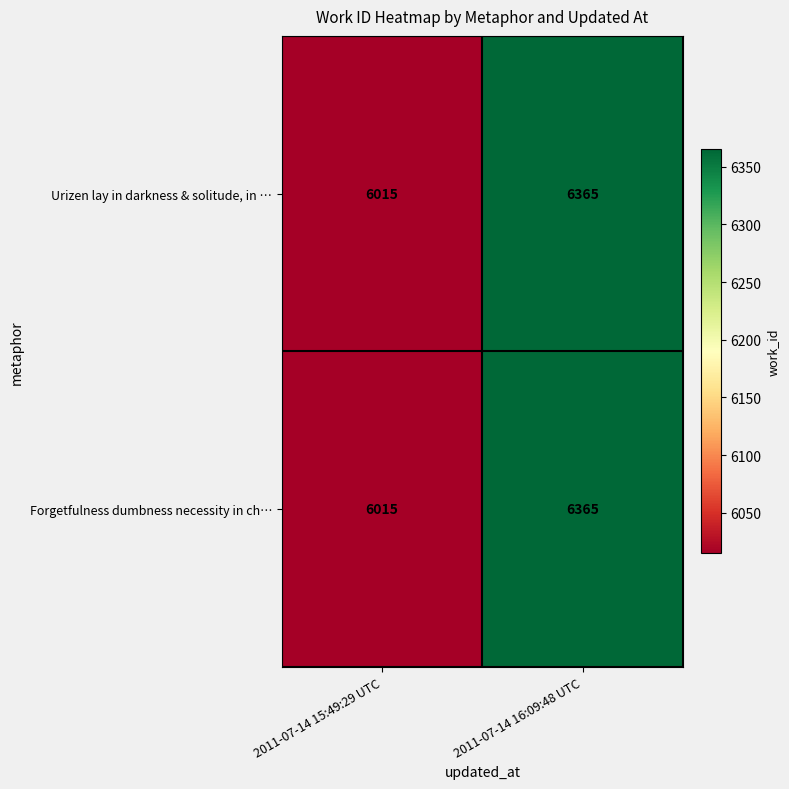

What is the highest value of the Urizen lay in darkness & solitude, in … series?

6365